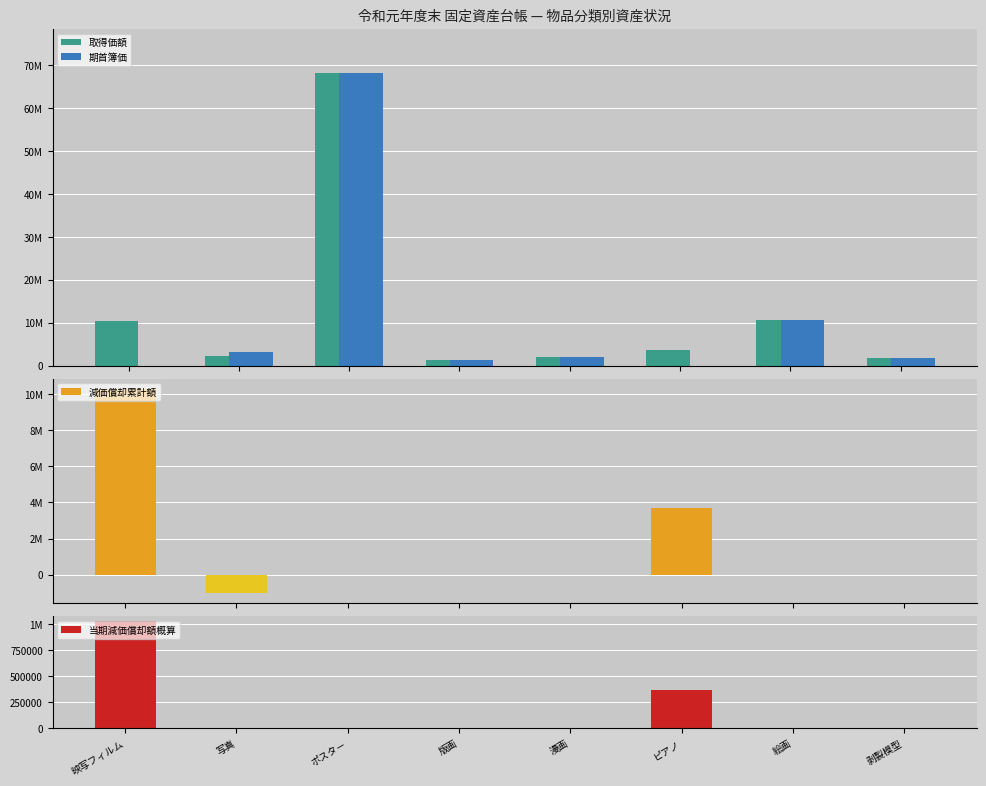

What is the total value across all series at ポスタ－?

136600000